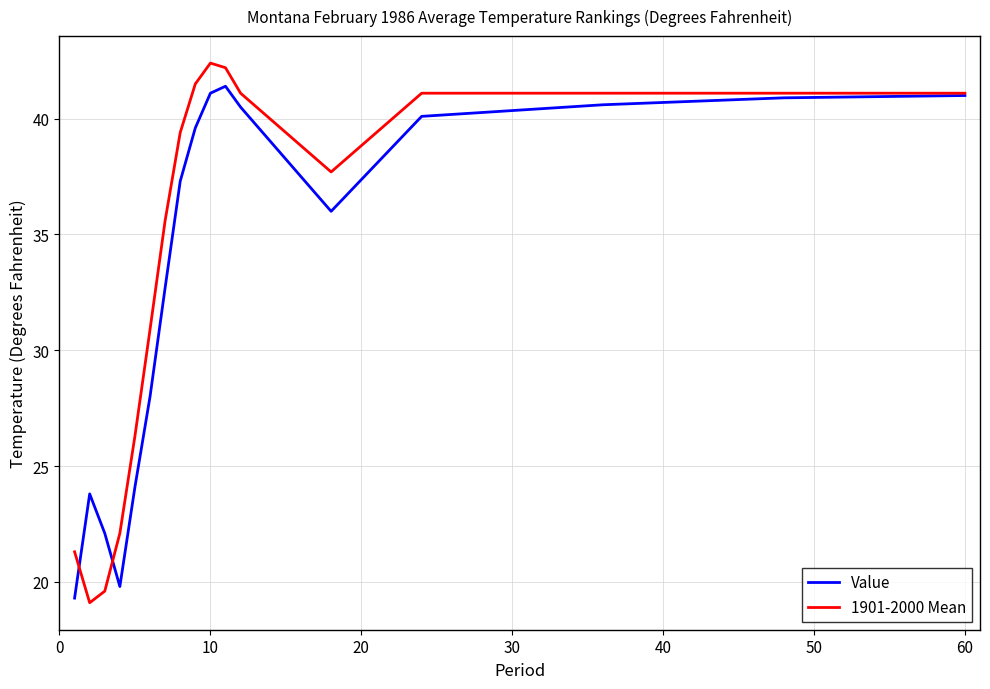

What is the difference between the maximum and second lowest values in the Value series?

21.6